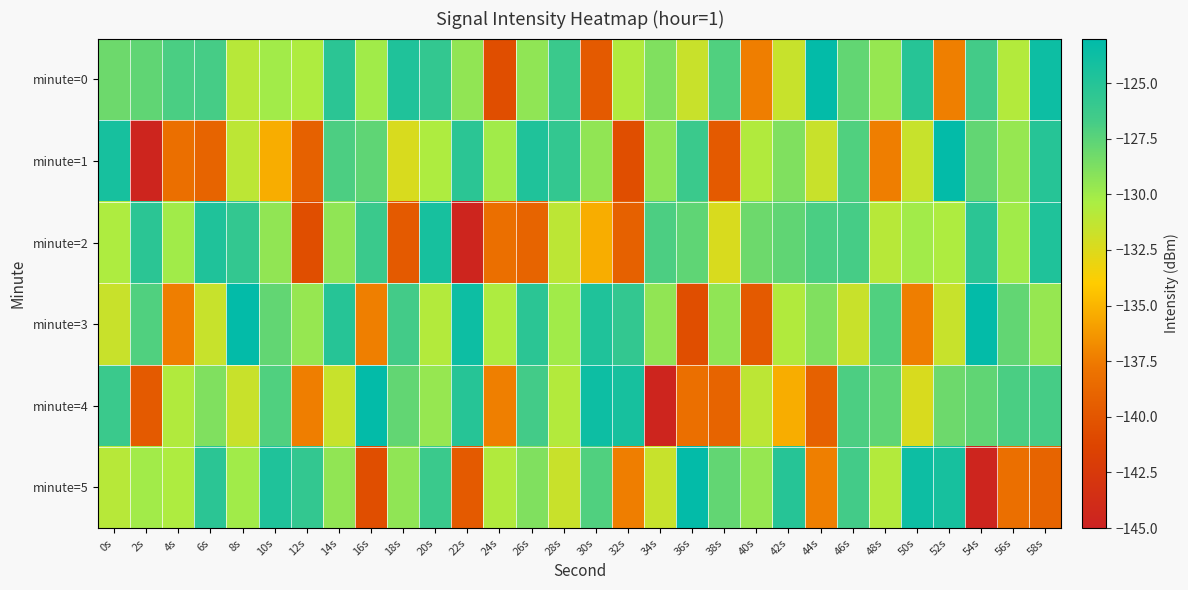

Between 18s and 56s, which is larger?

18s